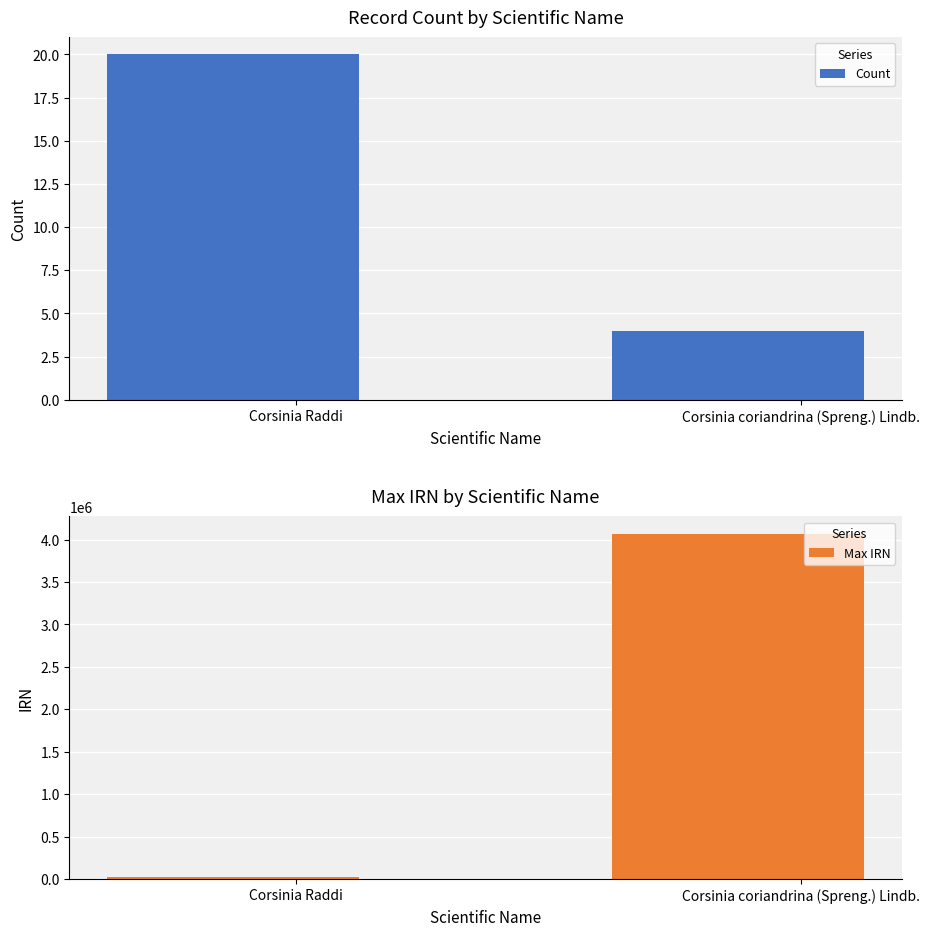

What are all the series names shown in the legend?

Count, Max IRN